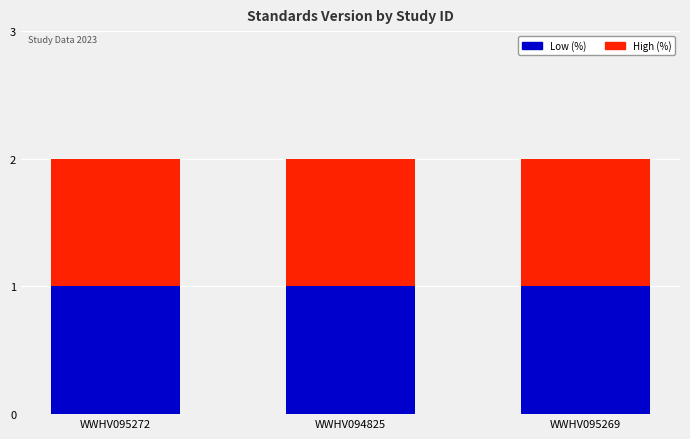

How many bars are there in each group?

2